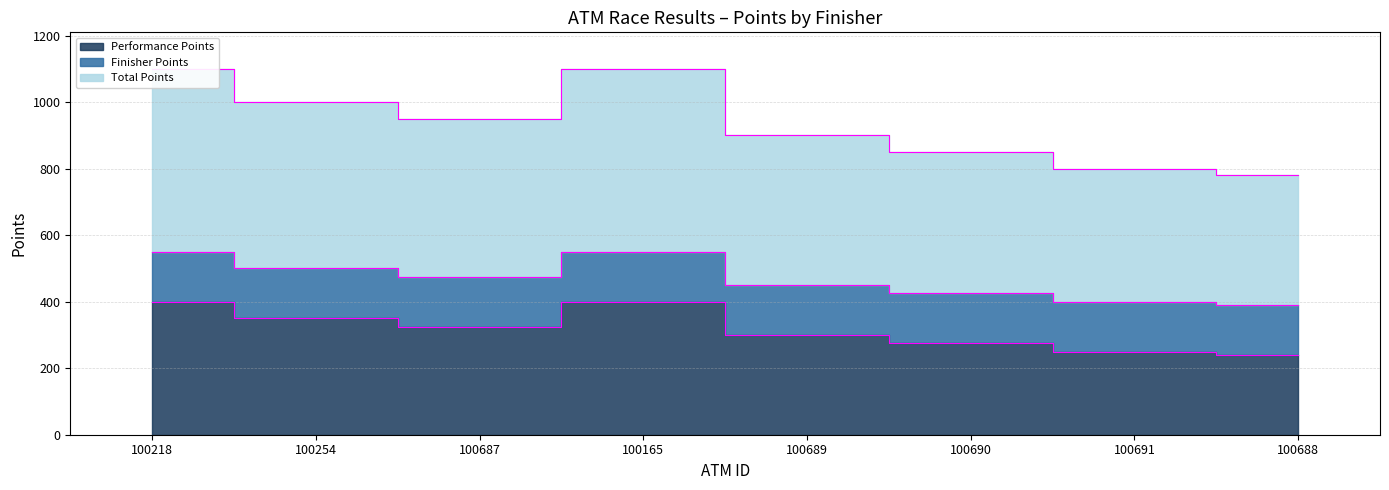

At which category does Total Points reach its first local peak?

100165